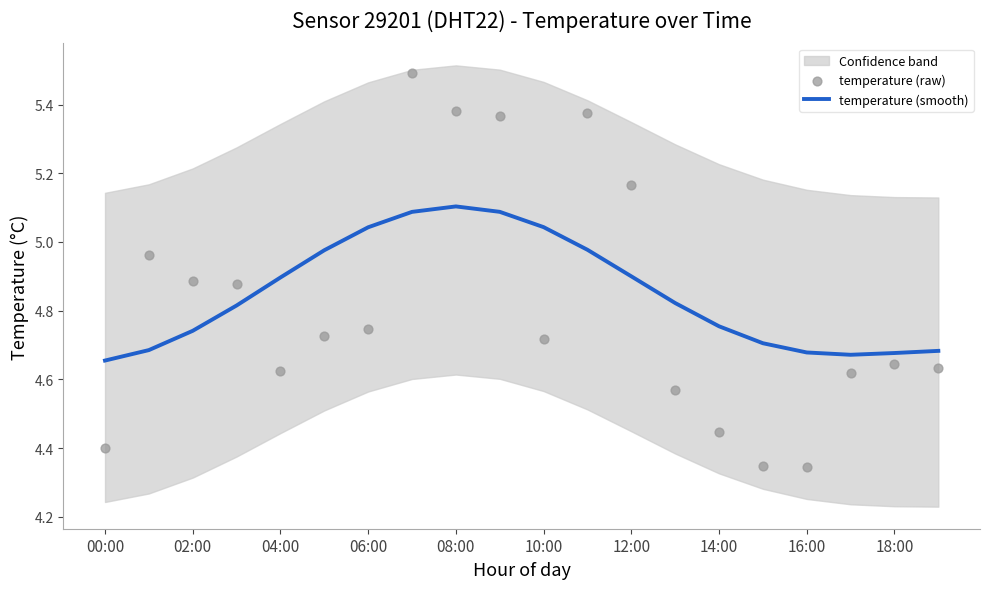

The temperature (smooth) series shows 2.1 at 04:00. True or false?

False